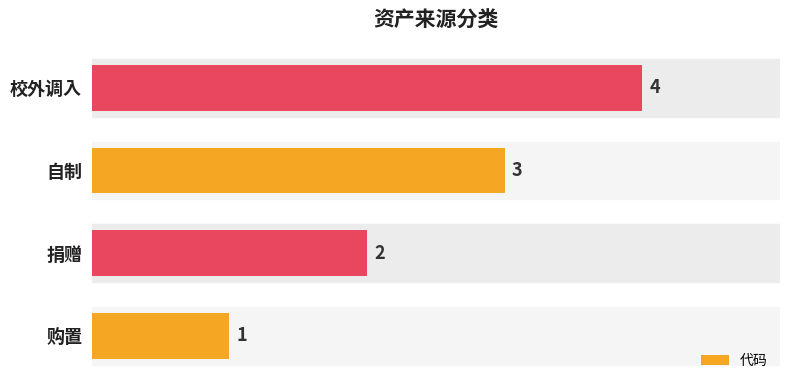

What is the sum of all values?

10